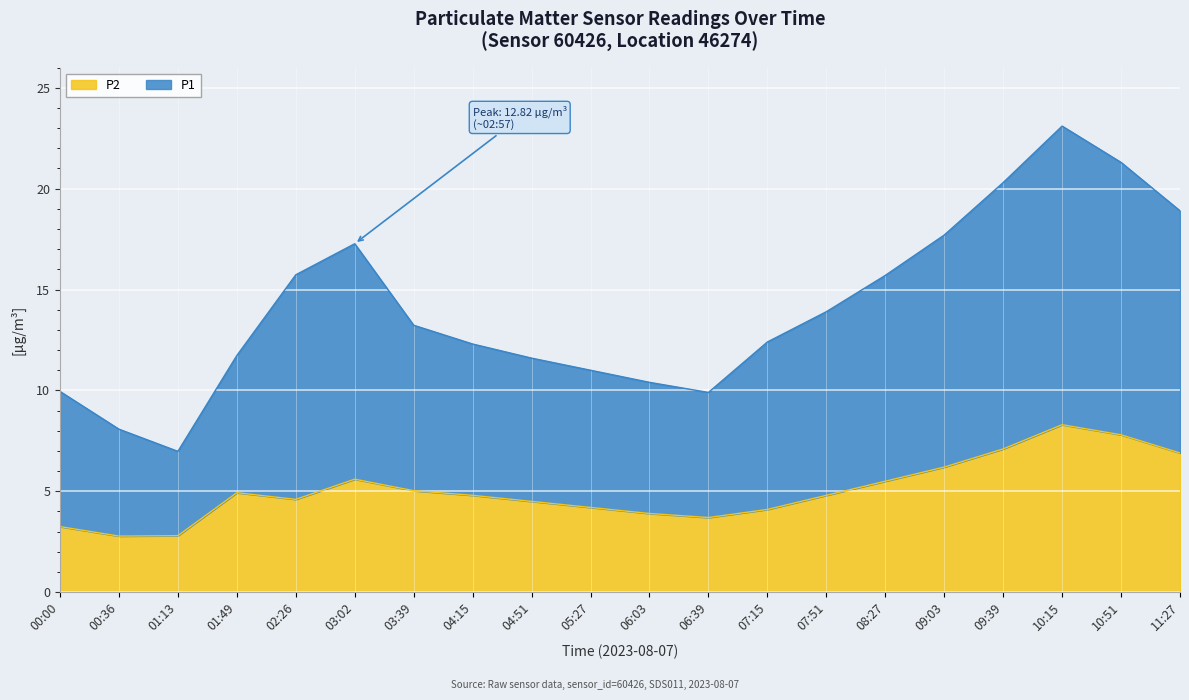

What is the value of the P1 point at the 15th from the left?

15.7